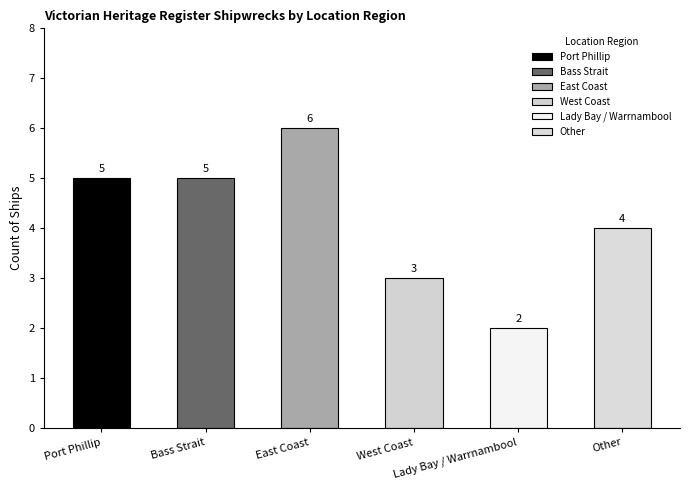

What is the label of the 4th bar from the right?

East Coast